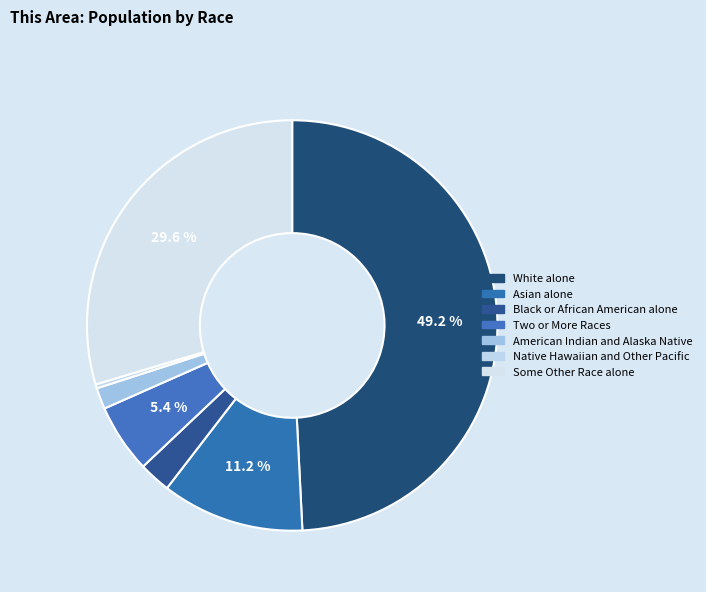

Rank the categories by value from lowest to highest.

Native Hawaiian and Other Pacific, American Indian and Alaska Native, Black or African American alone, Two or More Races, Asian alone, Some Other Race alone, White alone